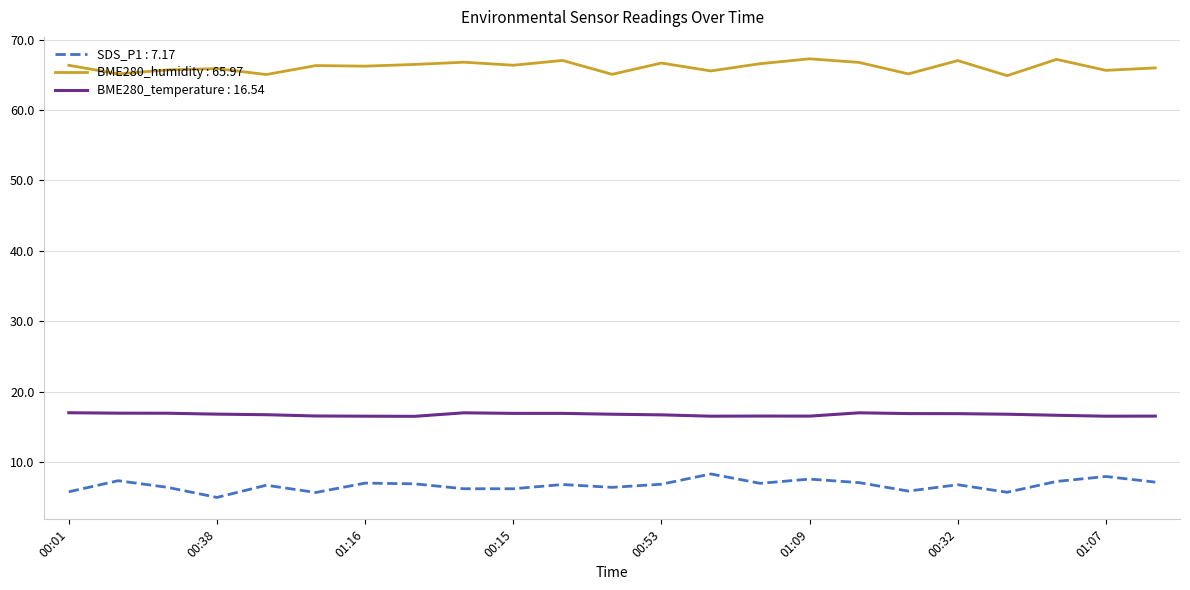

List the series in order of their overall mean, highest first.

BME280_humidity : 65.97, BME280_temperature : 16.54, SDS_P1 : 7.17